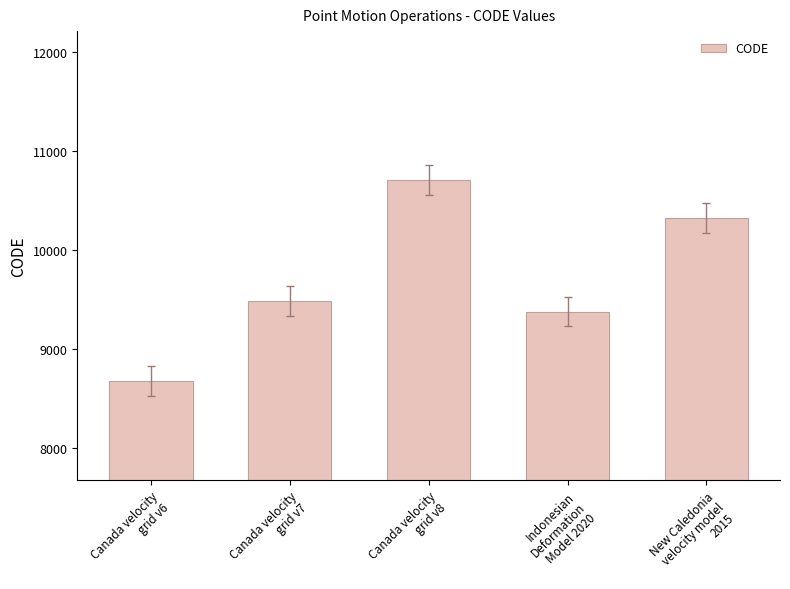

How many categories are shown in the chart?

5